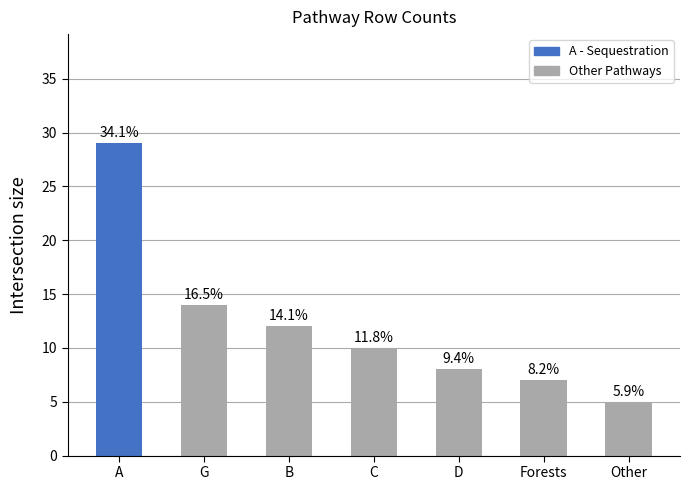

Which category has the highest value across all series?

A